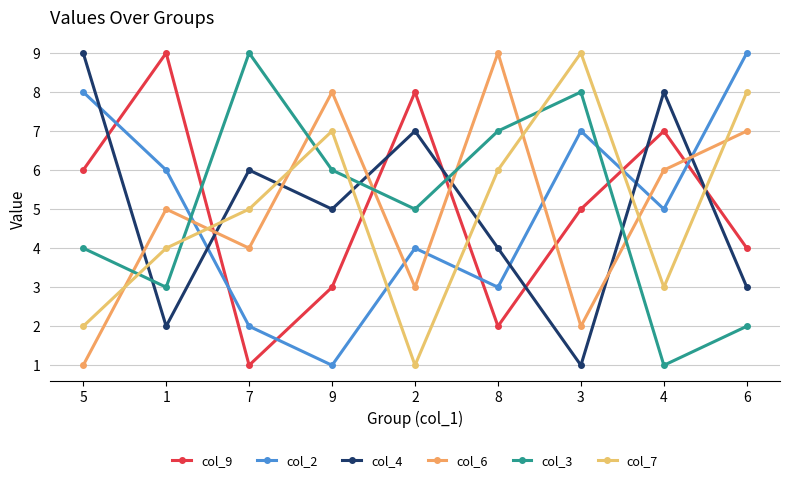

Which series has the largest total across all categories?

col_9